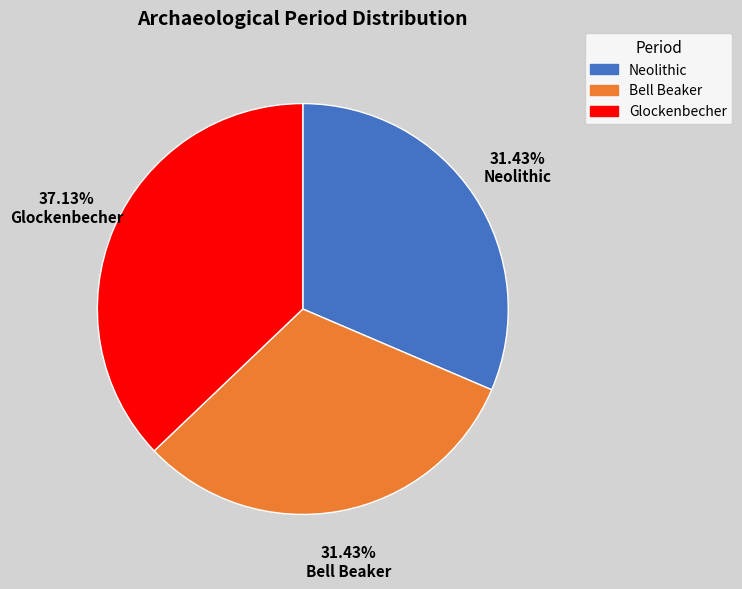

What percentage is the Glockenbecher slice, to the nearest percent?

37%